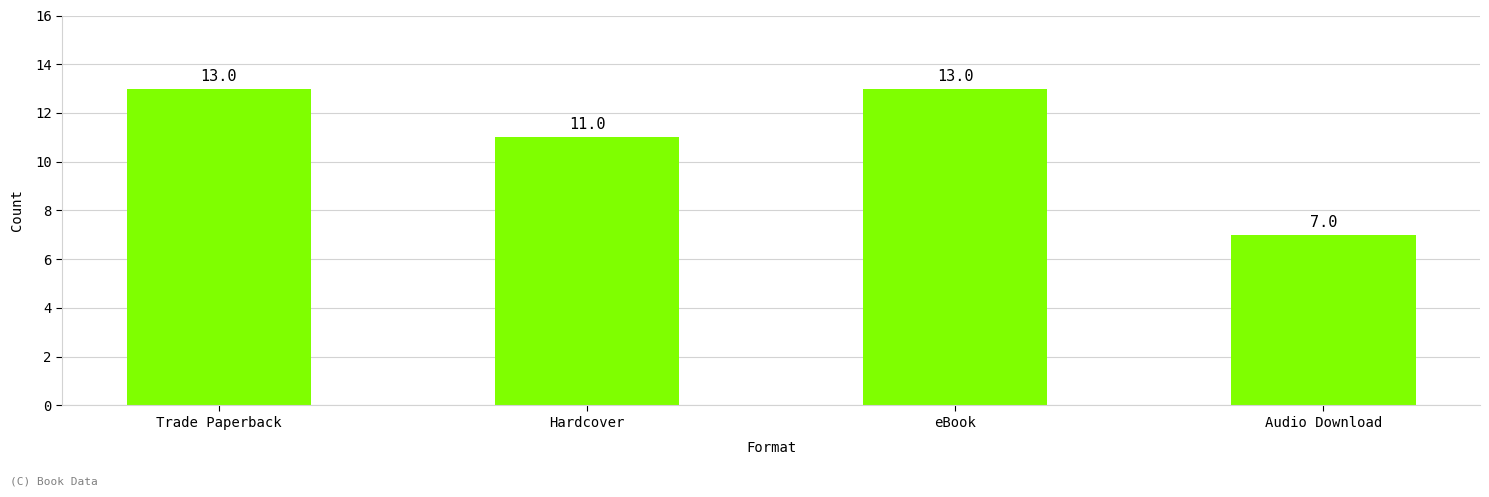

How many bars are there in total?

4